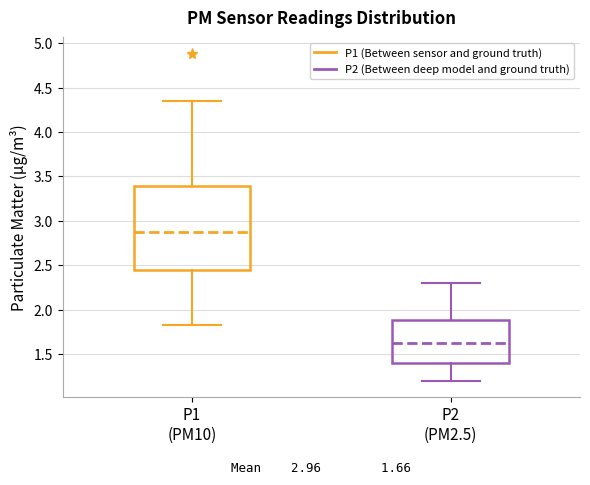

Which box has the lowest median line?

P2 (PM2.5)